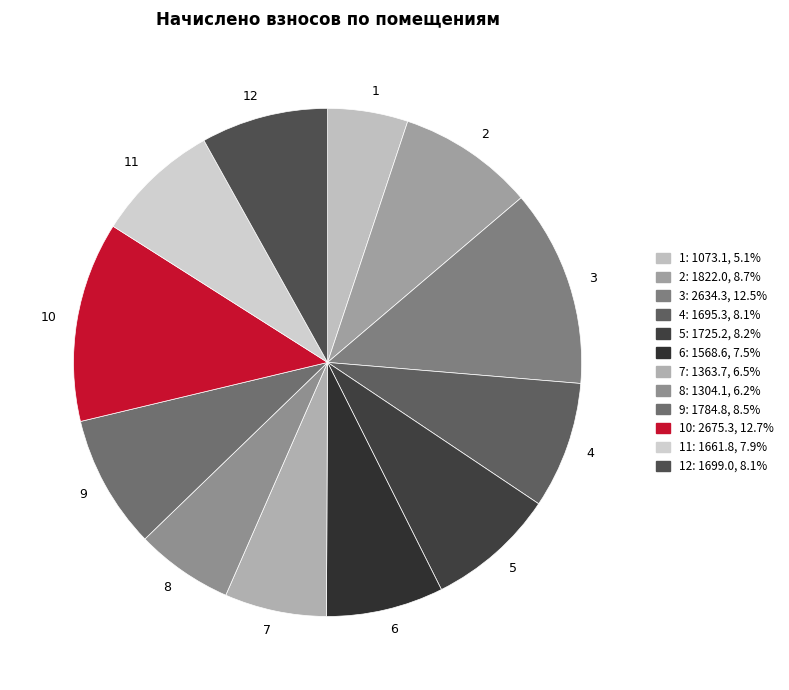

Between 12 and 7, which is larger?

12